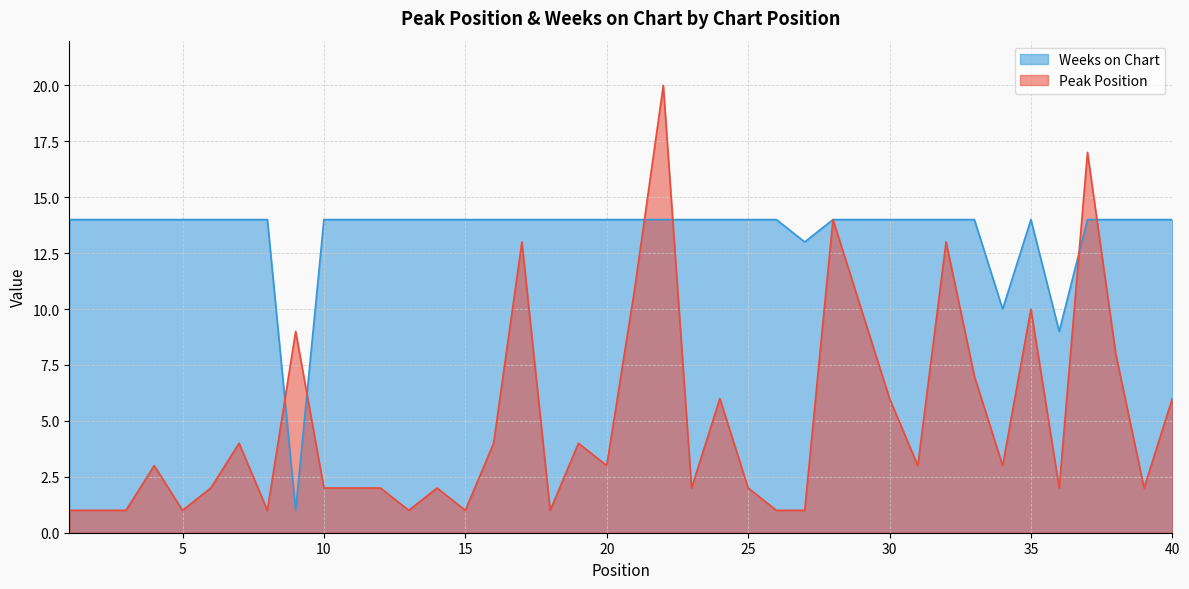

What is the total value across all series at 29?

24